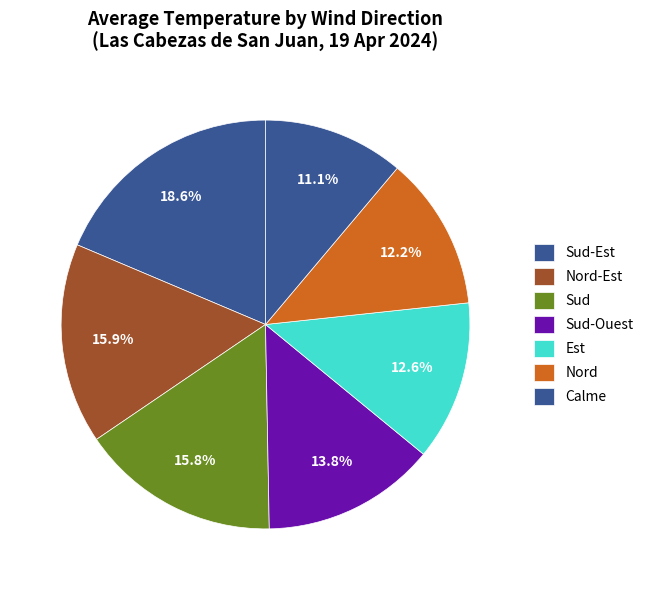

How many slices are in this pie chart?

7